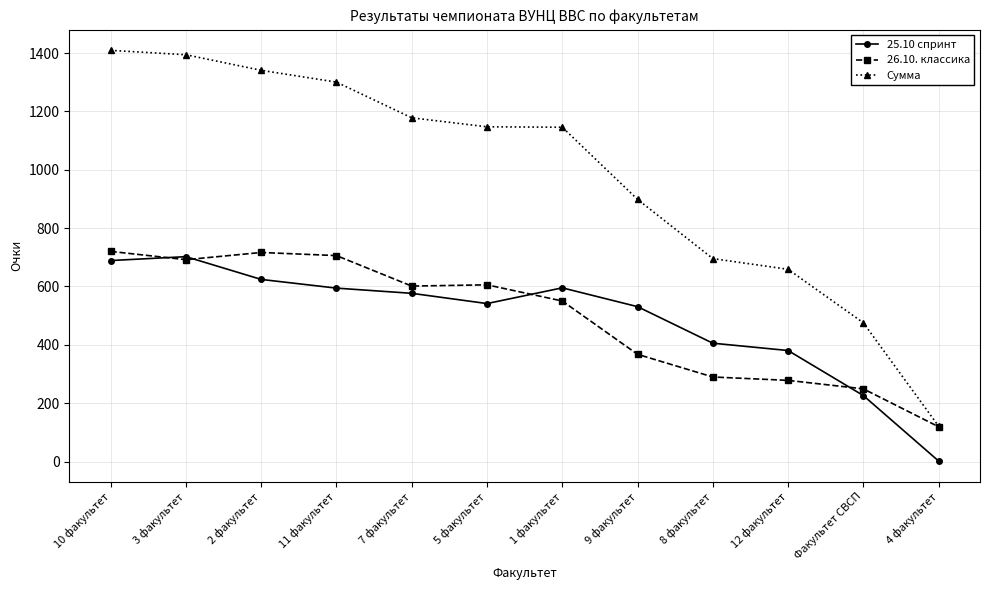

At which category does 25.10 спринт reach its first local valley?

5 факультет